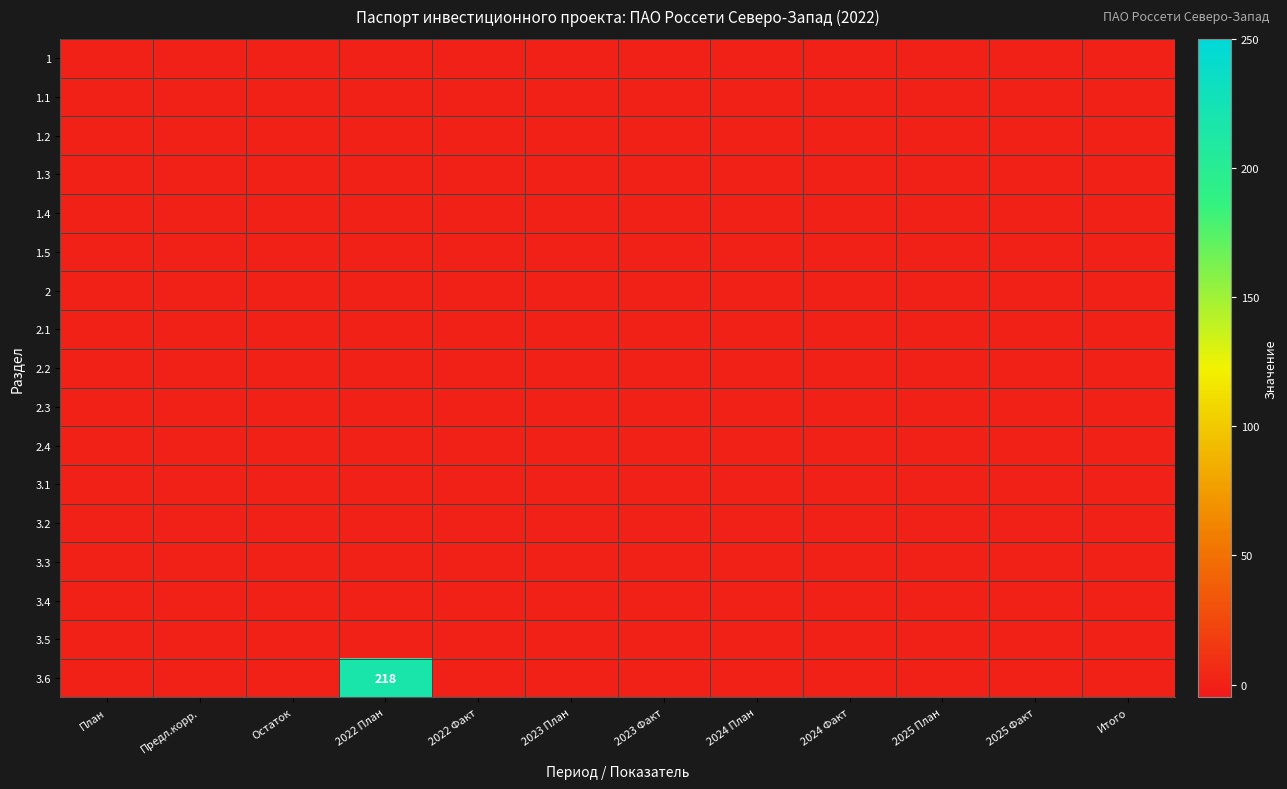

The 3.6 series shows 218 at 2022 План. True or false?

True